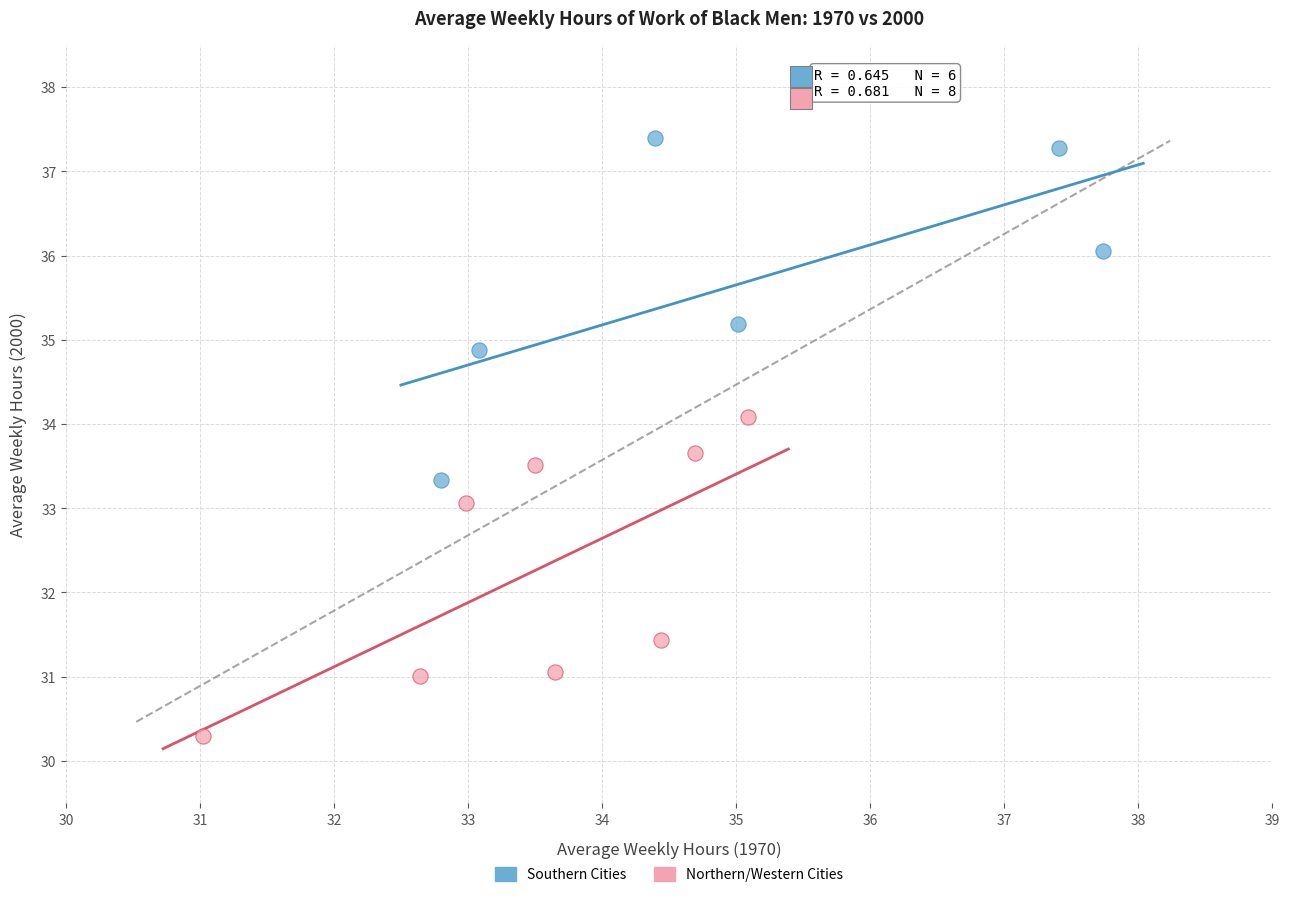

Which series contains the lowest Y value?

Northern/Western Cities